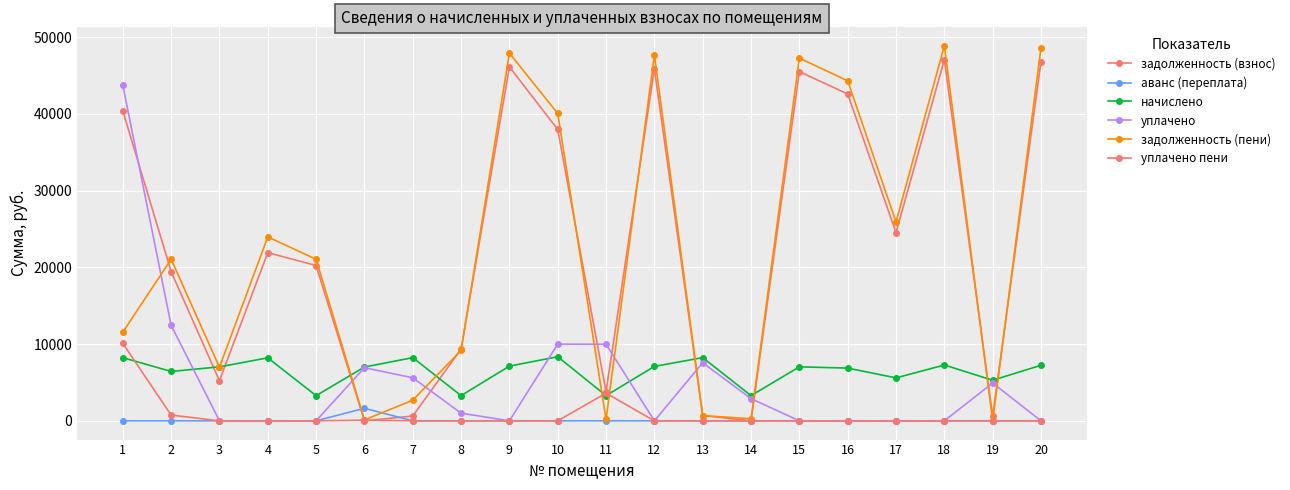

How many data points does each series have?

20